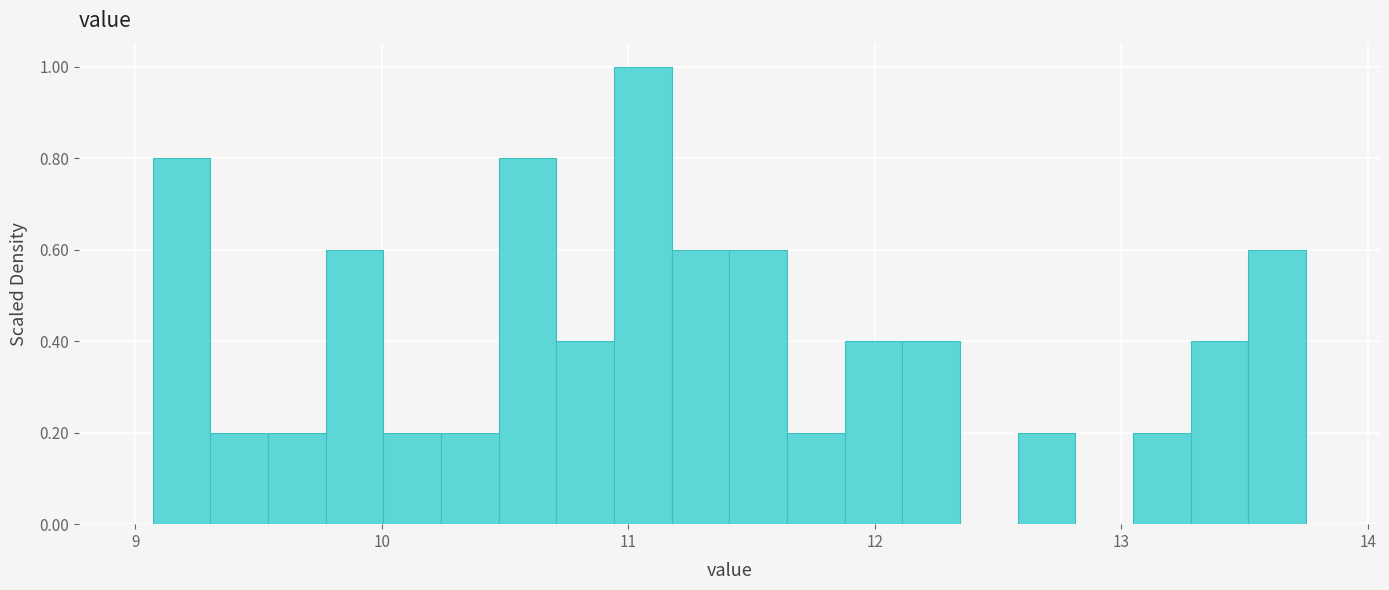

Around what value on the x-axis is the tallest bar? Give the approximate position of its centre, as read against the axis.

11.1